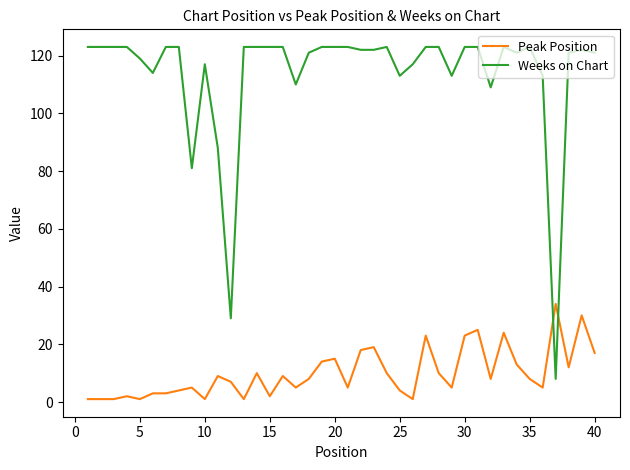

True or false: Weeks on Chart and Peak Position intersect in this chart.

True